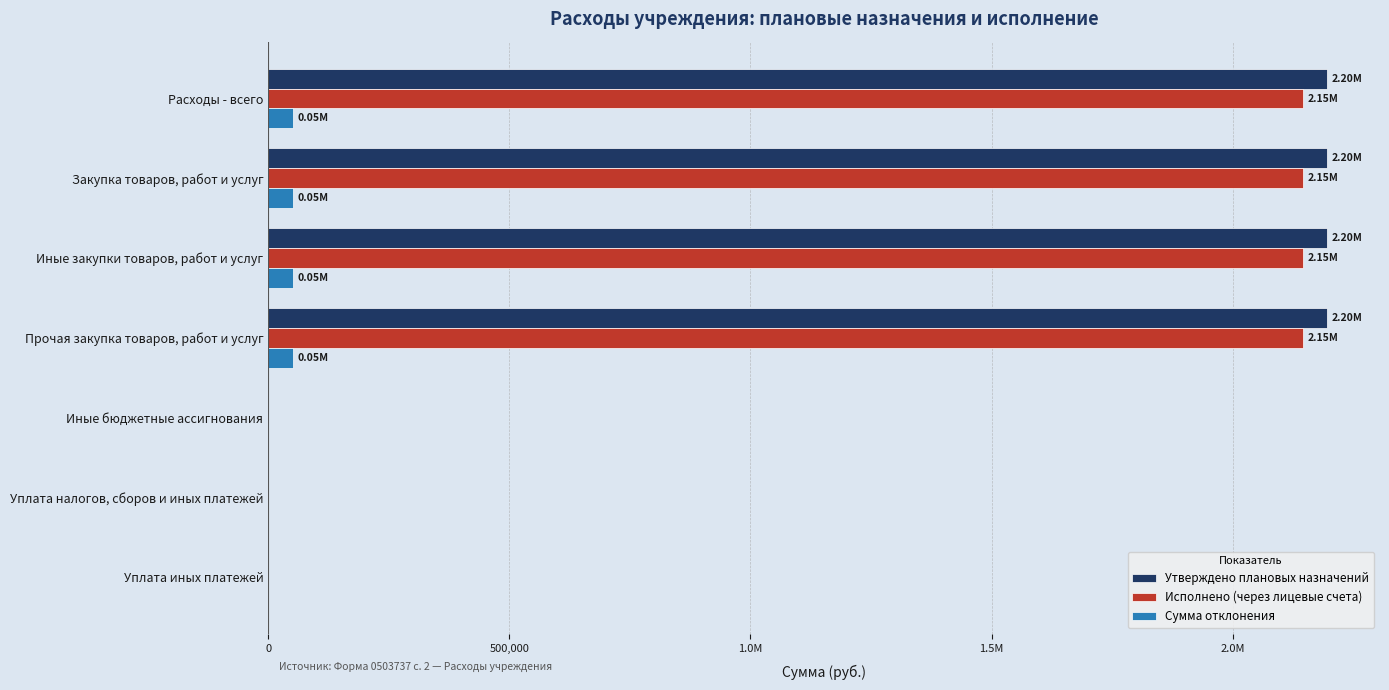

Which series has the largest range (max minus min)?

Утверждено плановых назначений